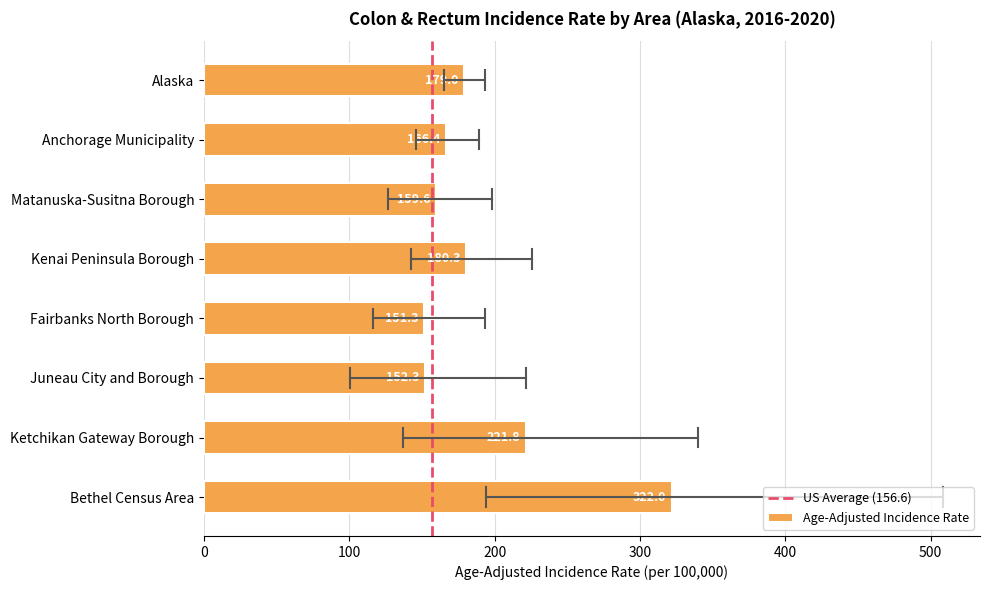

What is the value of the 8th bar from the top?

322.0